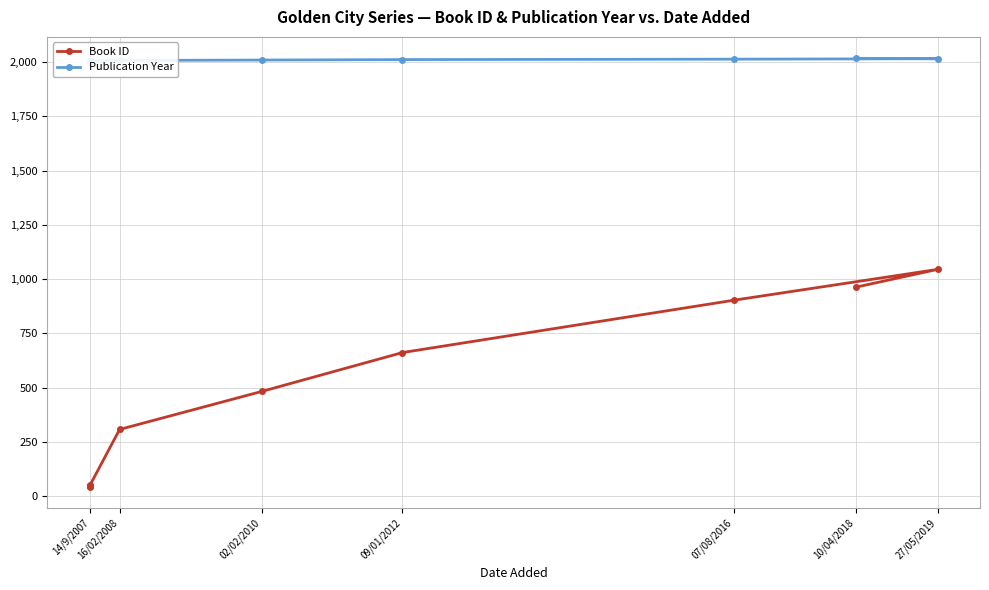

What is the average value of the Publication Year series?

2008